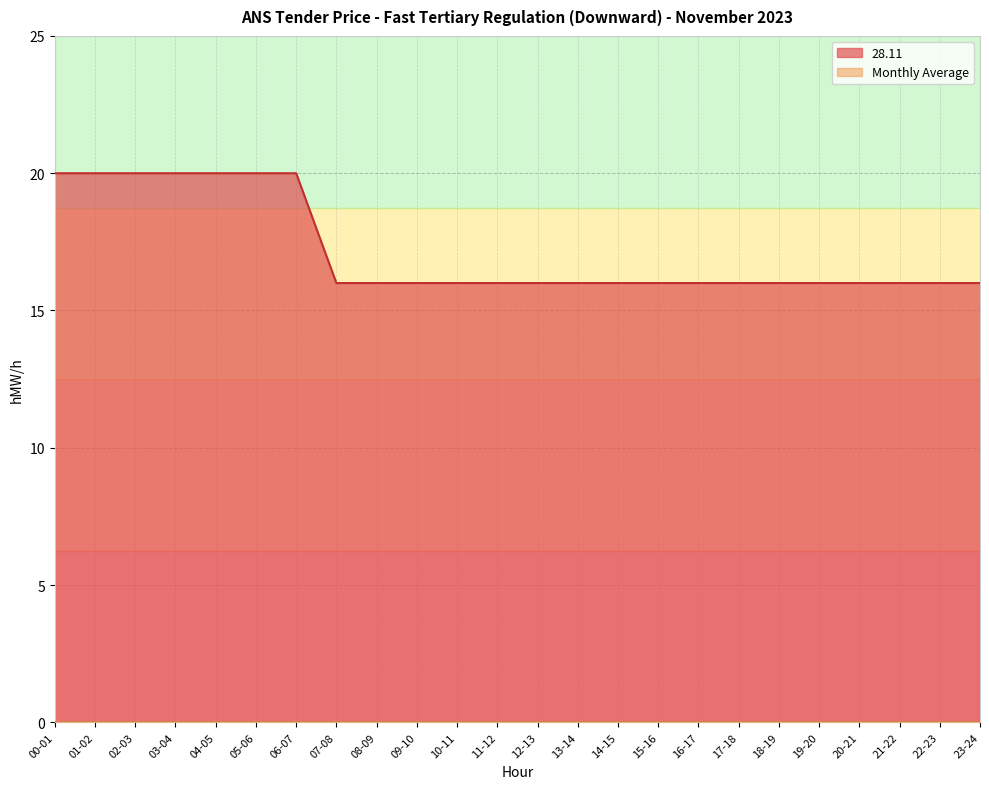

Which category has the highest value across all series?

00-01